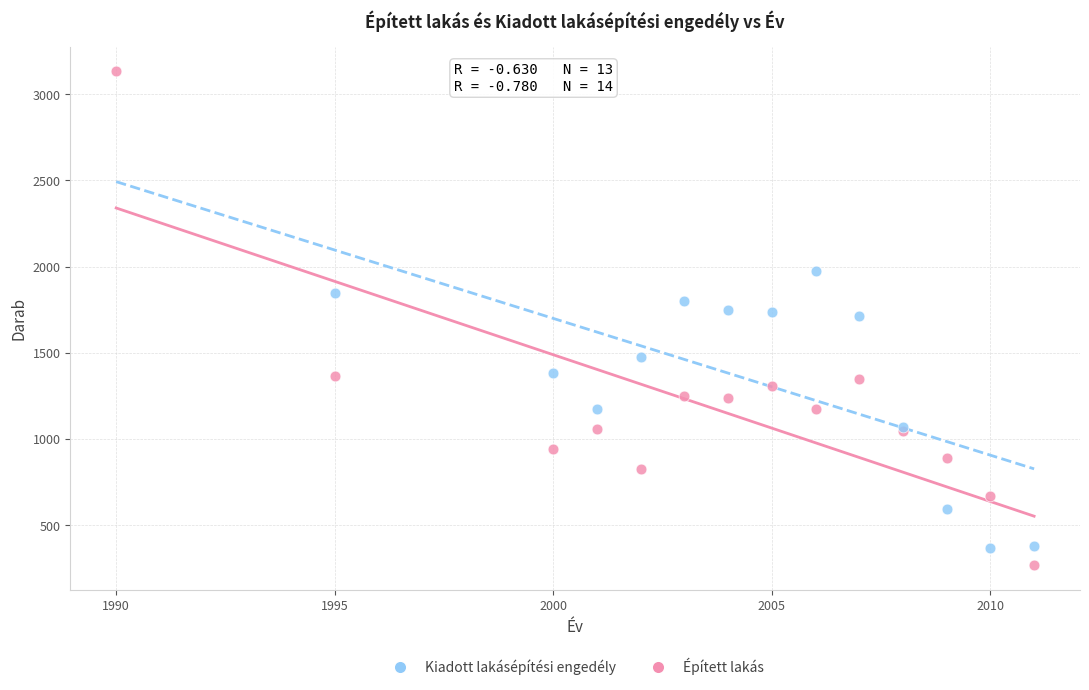

Which series has the widest spread of Y values?

Épített lakás